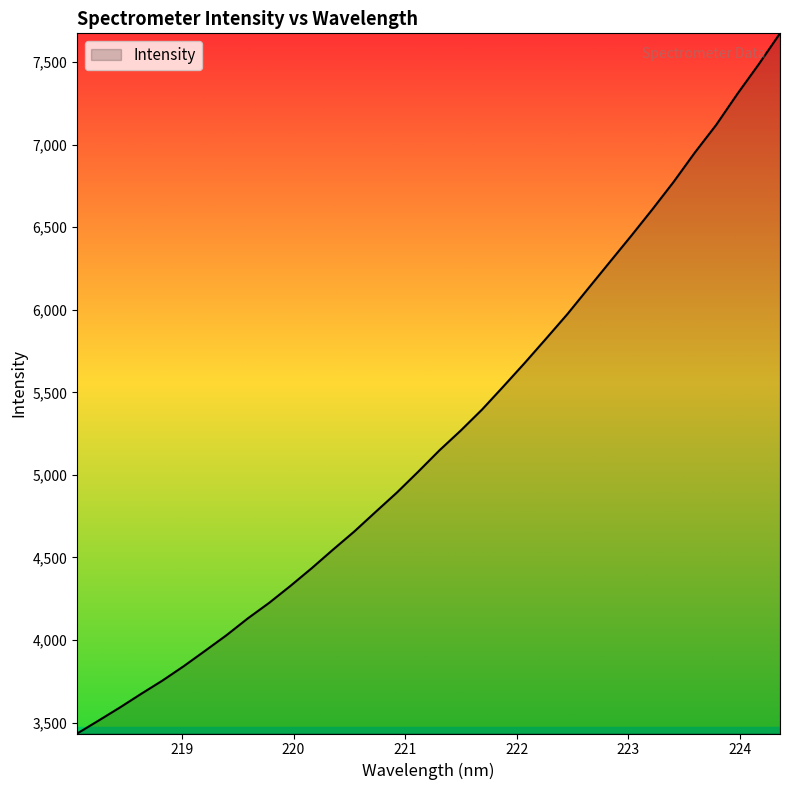

What is the difference between the maximum and minimum values?

4239.1